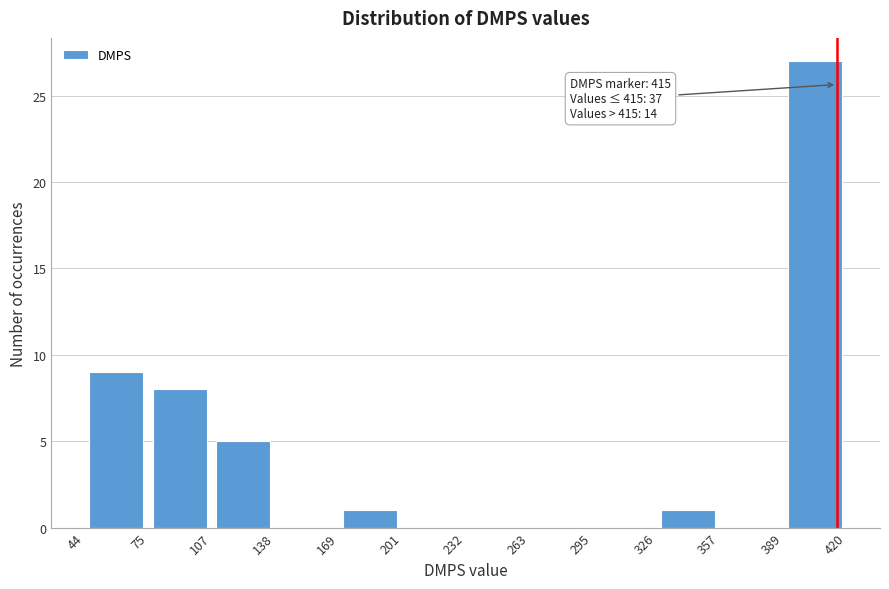

Which range on the x-axis has the tallest bar?

389 to 420